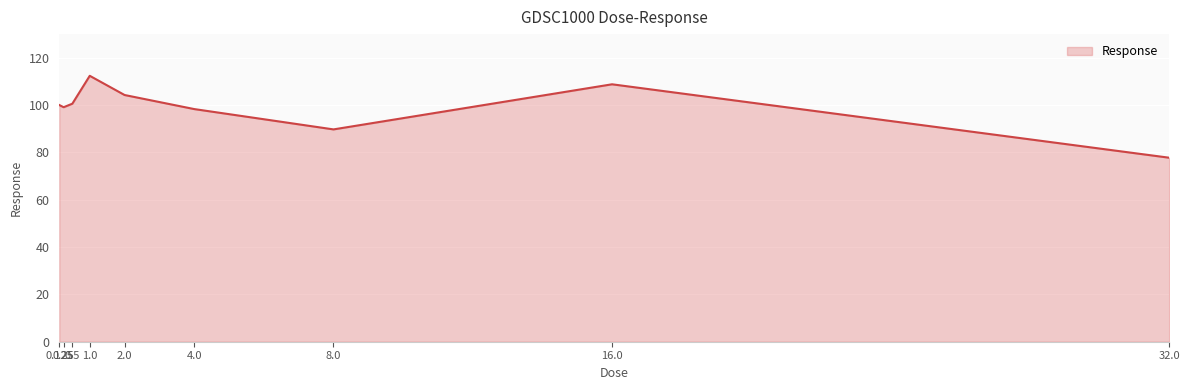

What is the minimum value shown in the chart?

77.8